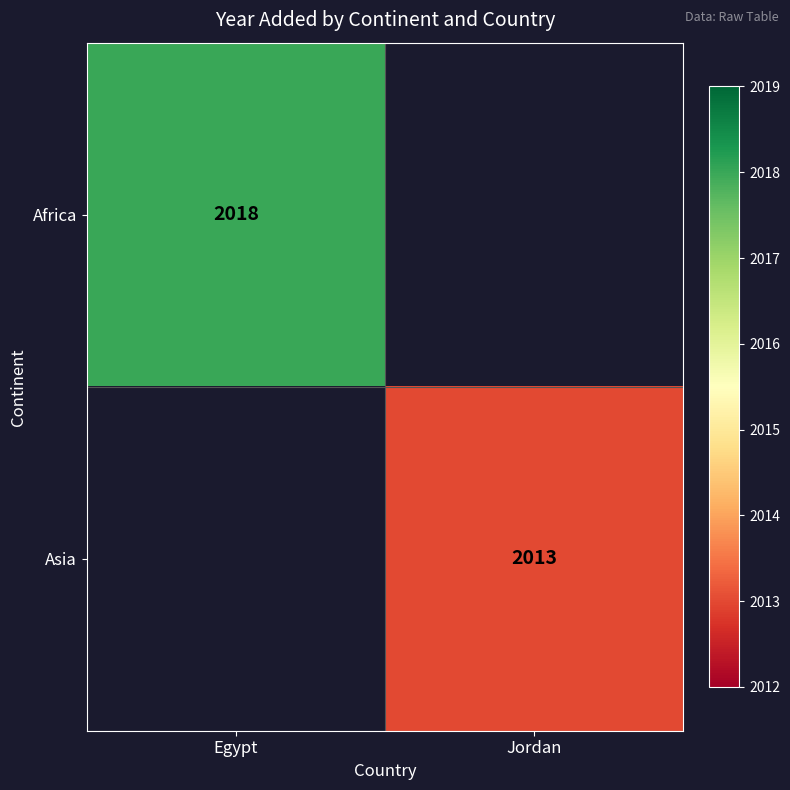

Which category has the highest value across all series?

Egypt